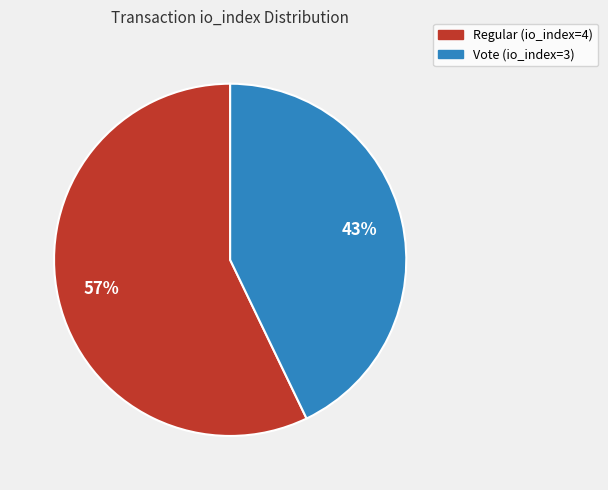

Which slice represents more than half of the pie?

Regular (io_index=4)